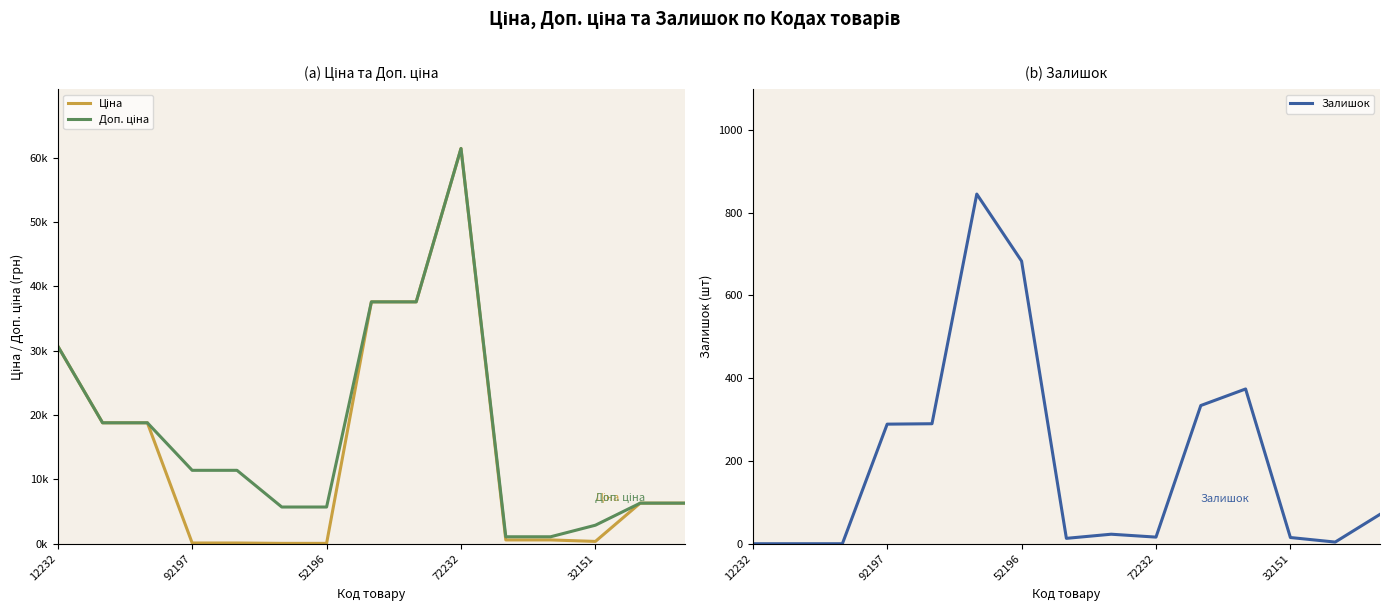

The Доп. ціна series shows 2746.5 at 13. True or false?

False